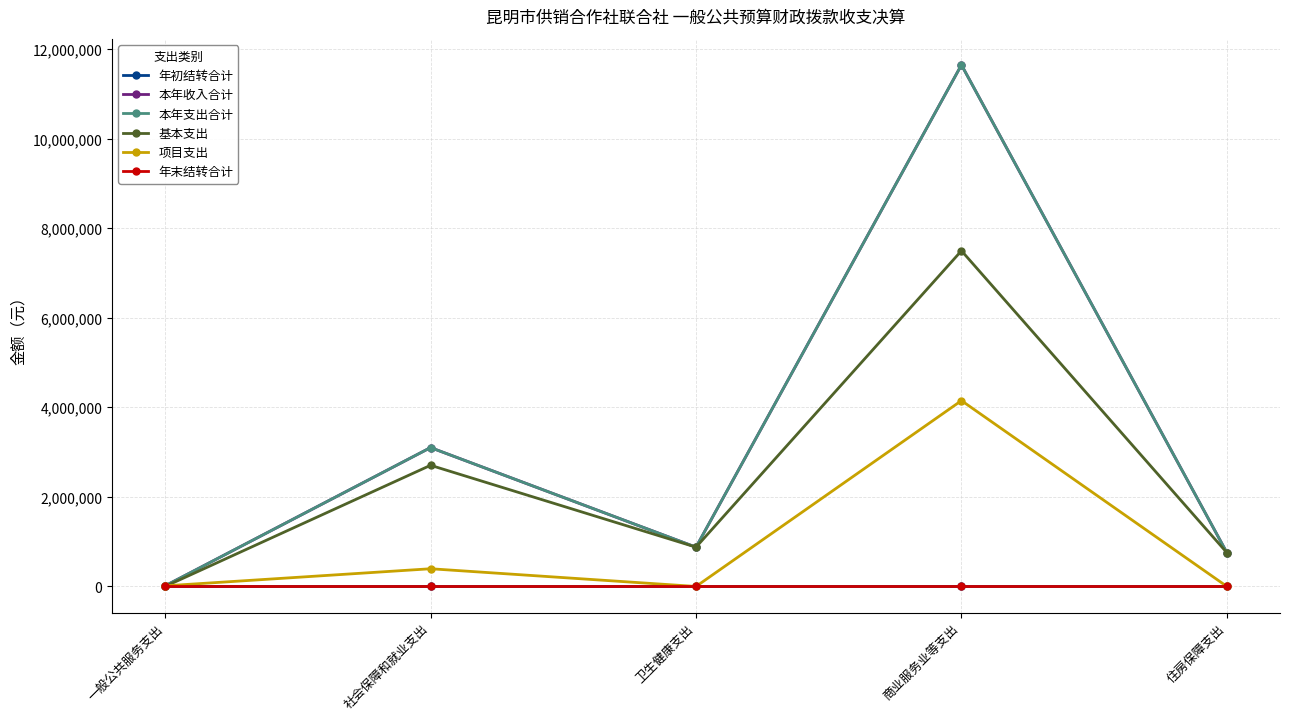

Reading left to right, what are all the values shown in this chart?

年初结转合计: 0.0	0.0	0.0	0.0	0.0
本年收入合计: 13800.0	3101825.6	877269.8	11648505.2	753349.0
本年支出合计: 13800.0	3101825.6	877269.8	11648505.2	753349.0
基本支出: 0.0	2706173.2	877269.8	7497711.2	753349.0
项目支出: 13800.0	395652.3	0.0	4150794.0	0.0
年末结转合计: 0.0	0.0	0.0	0.0	0.0